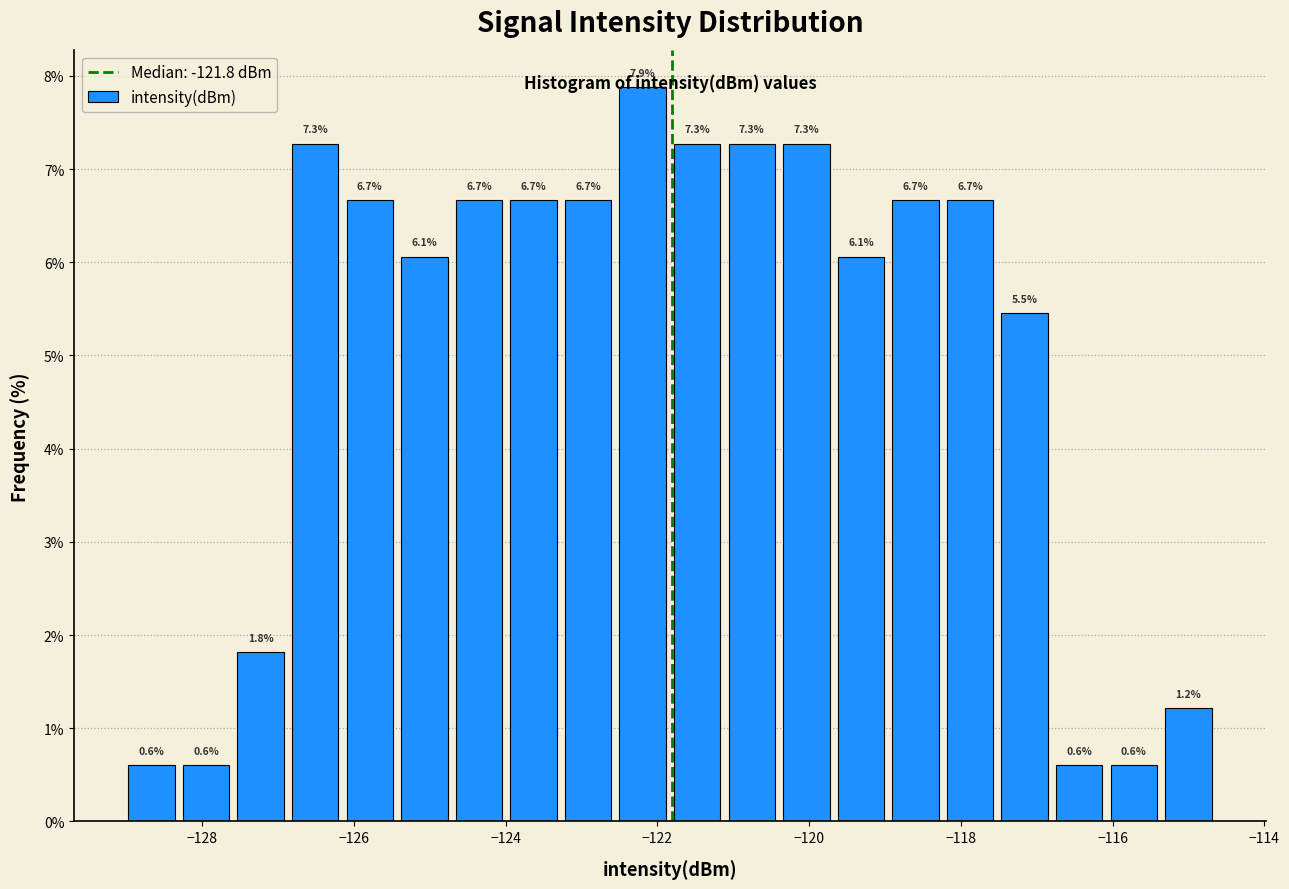

Read against the x-axis, roughly where is the centre of the tallest bar?

-122.2